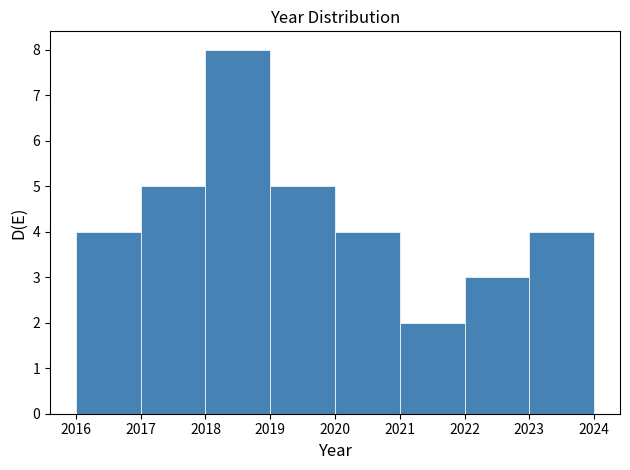

Which range on the x-axis has the tallest bar?

2018 to 2019